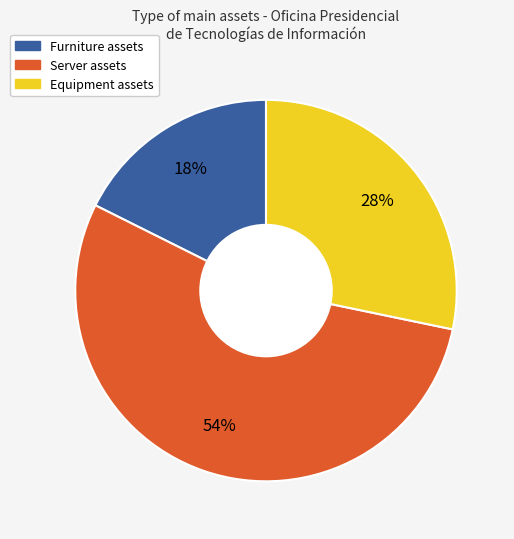

Between Equipment assets and Furniture assets, which is larger?

Equipment assets